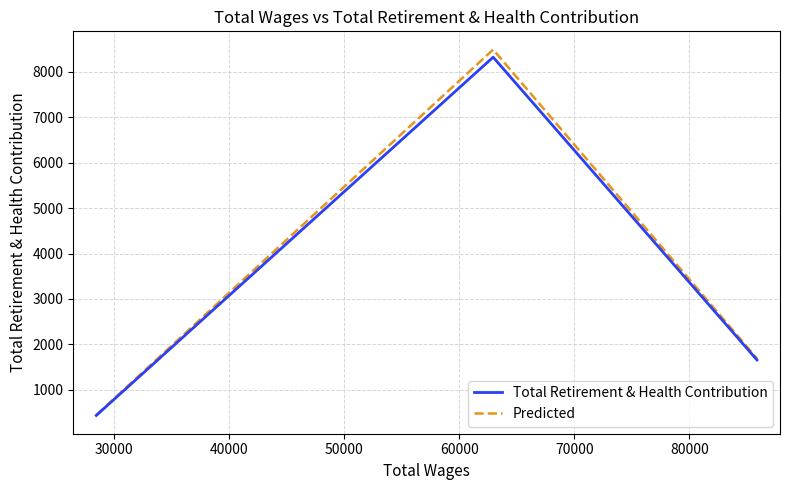

What is the highest value of the Total Retirement & Health Contribution series?

8325.0